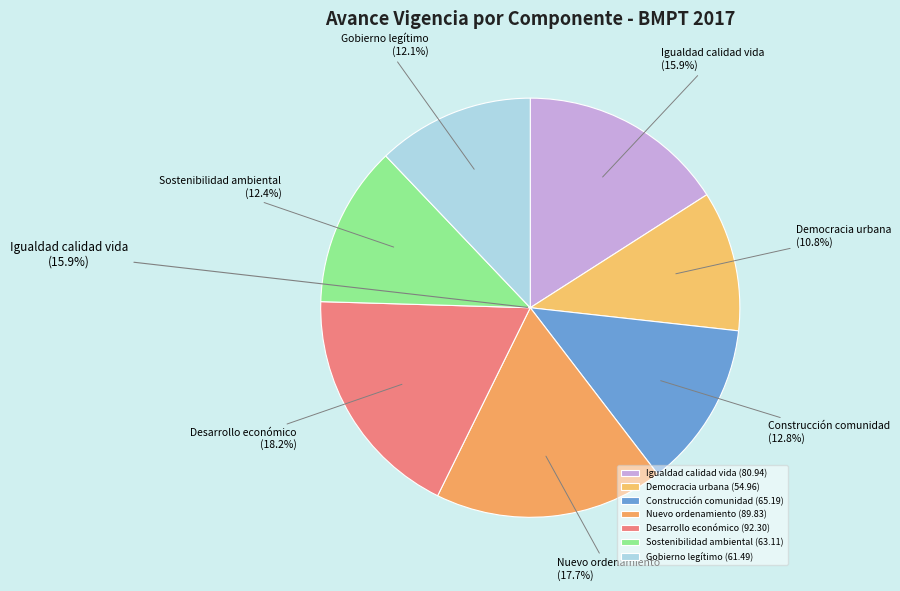

Does Pilar Igualdad de calidad de vida account for over 50% of the chart?

No